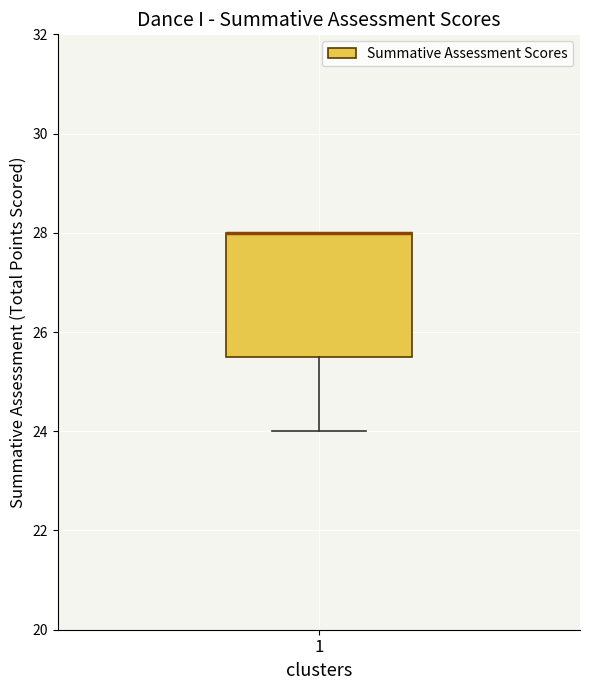

Where is the upper edge of the box at x = 1 on the y-axis? The values are not printed on the chart, so give them approximately, as read against the axis.

28.0